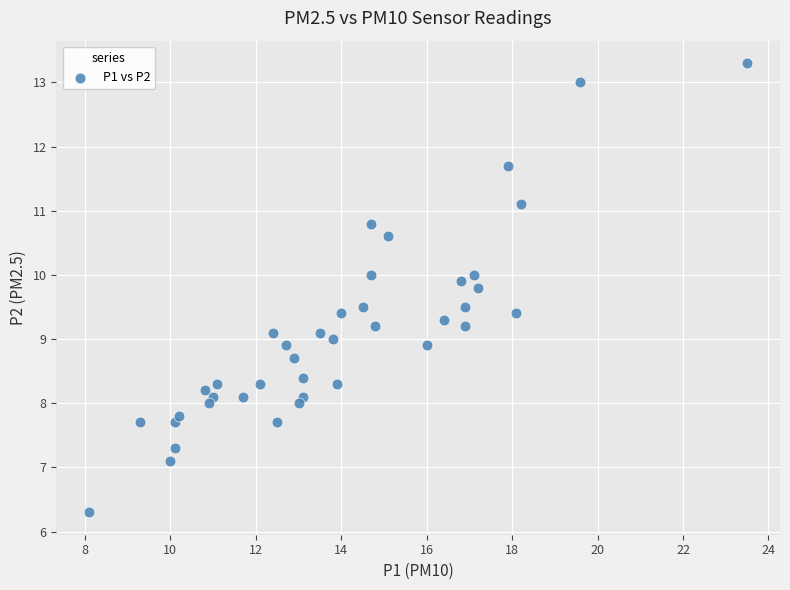

What is the range of Y values (max minus min)?

7.0